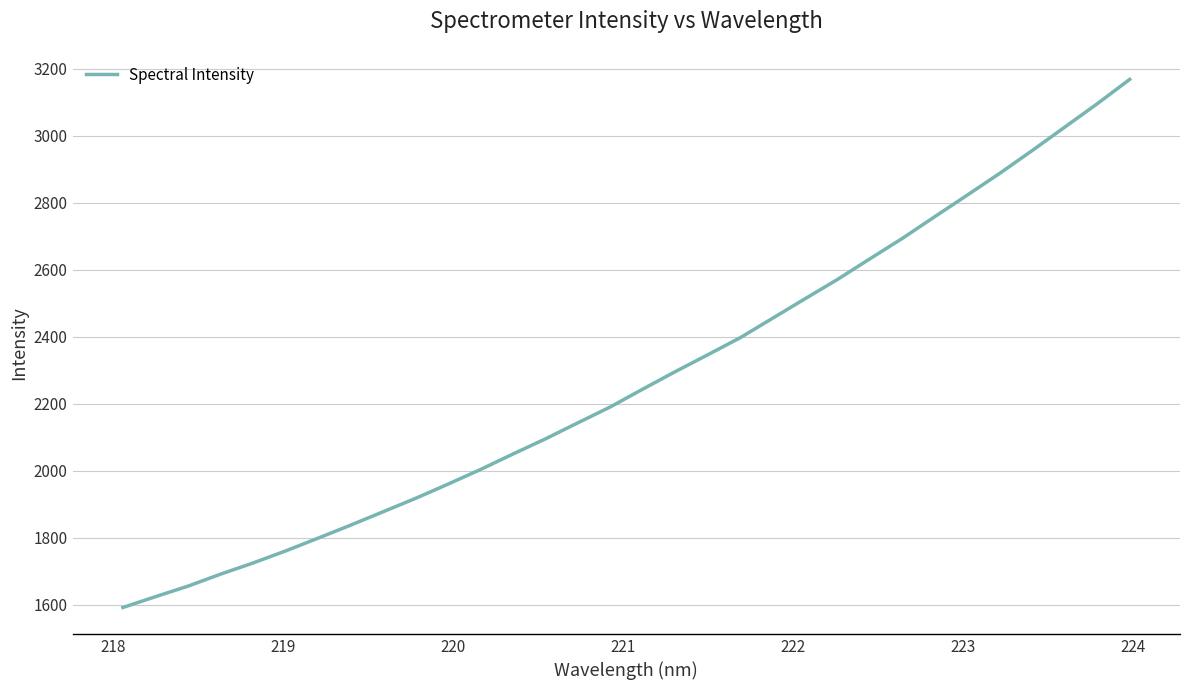

What is the greatest value displayed?

3168.3